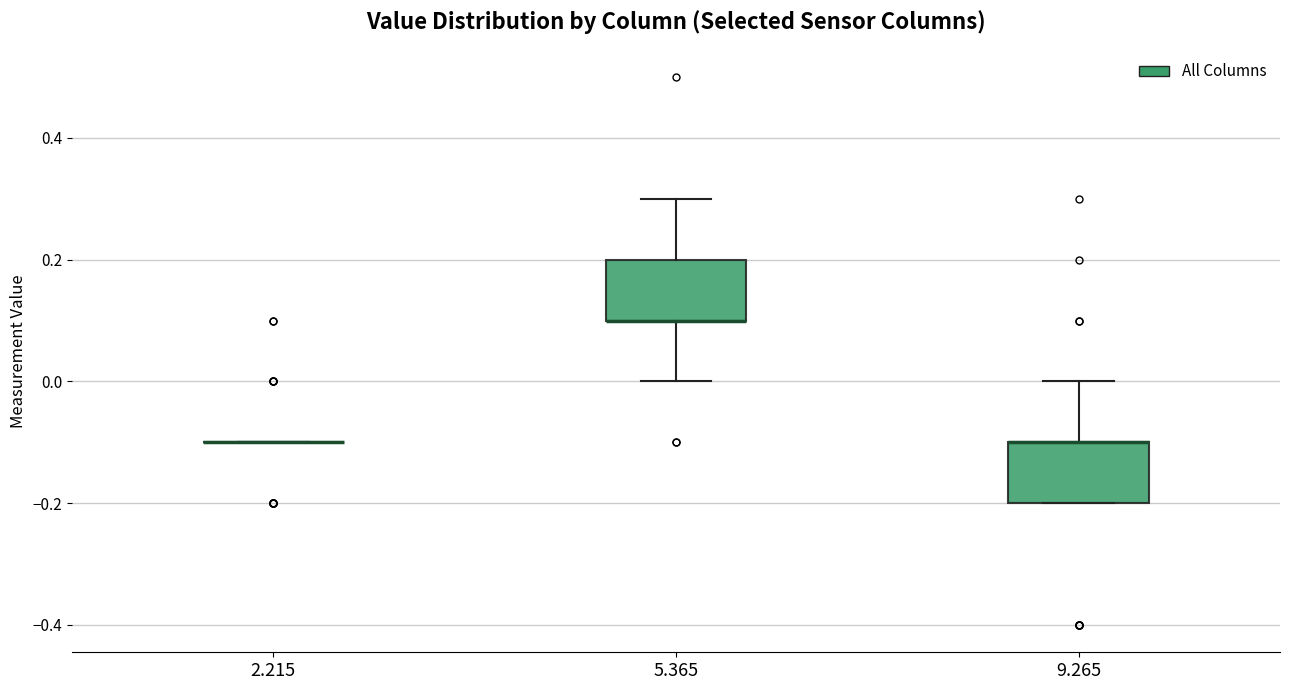

Reading left to right, transcribe this box plot: for each box, give where its median line is, the range the box spans, and where its two whiskers end, as read against the y-axis. The values are not printed on the chart, so give them approximately, as read against the axis.

2.215: box collapsed to a line at -0.1, whiskers -0.1 to -0.1
5.365: median 0.1 (drawn on the box's lower edge), box 0.1 to 0.2, whiskers 0.0 to 0.3
9.265: median -0.1 (drawn on the box's upper edge), box -0.2 to -0.1, whiskers -0.2 to 0.0